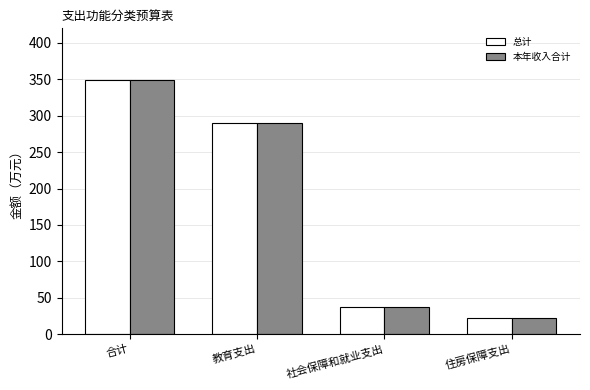

What are all the series names shown in the legend?

总计, 本年收入合计